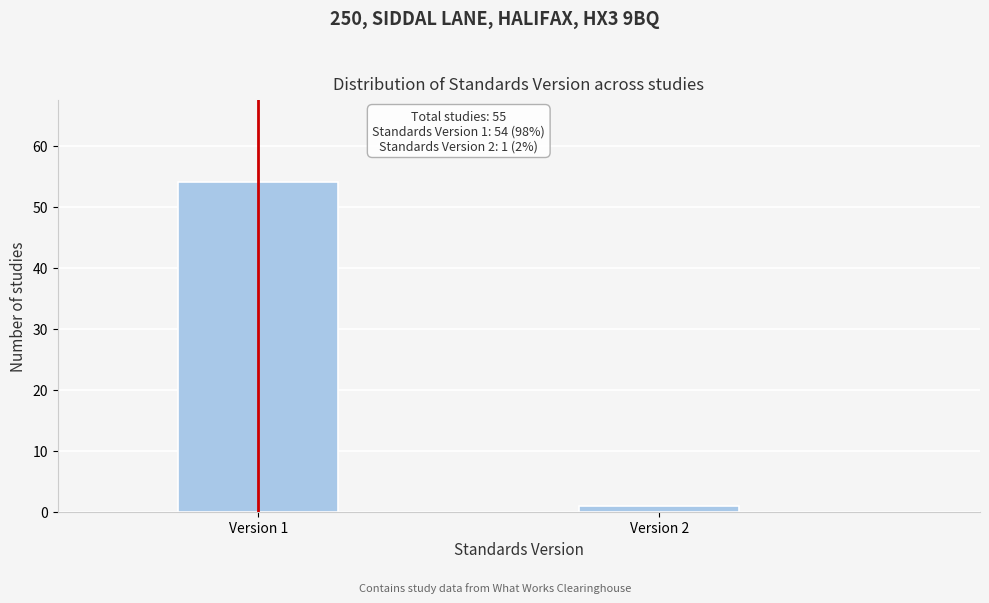

Reading left to right, transcribe all the data shown in this chart.

54	1